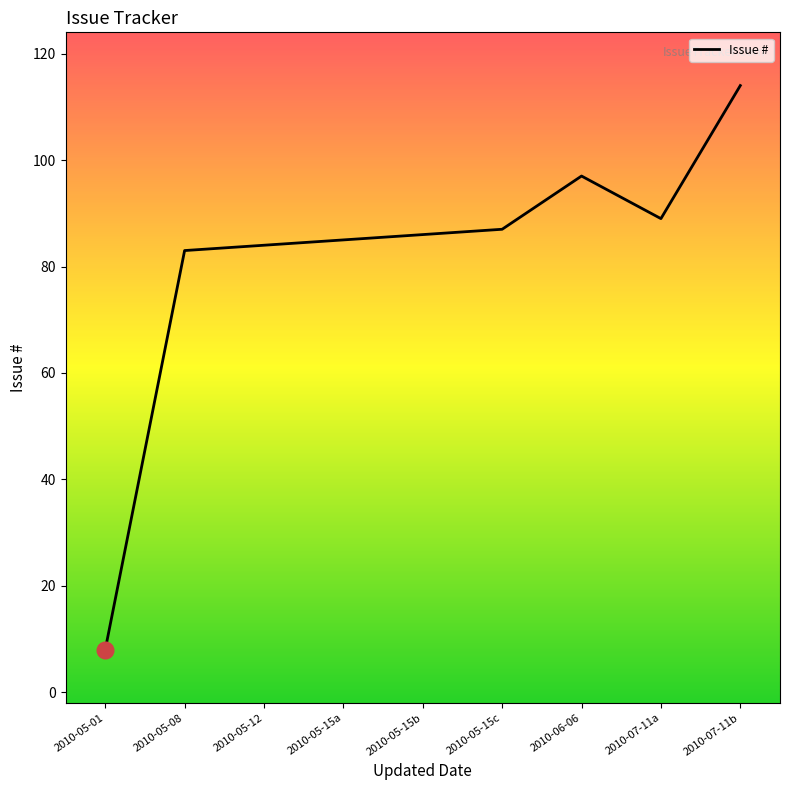

Is it true that the value at 2010-05-08 is 35?

False